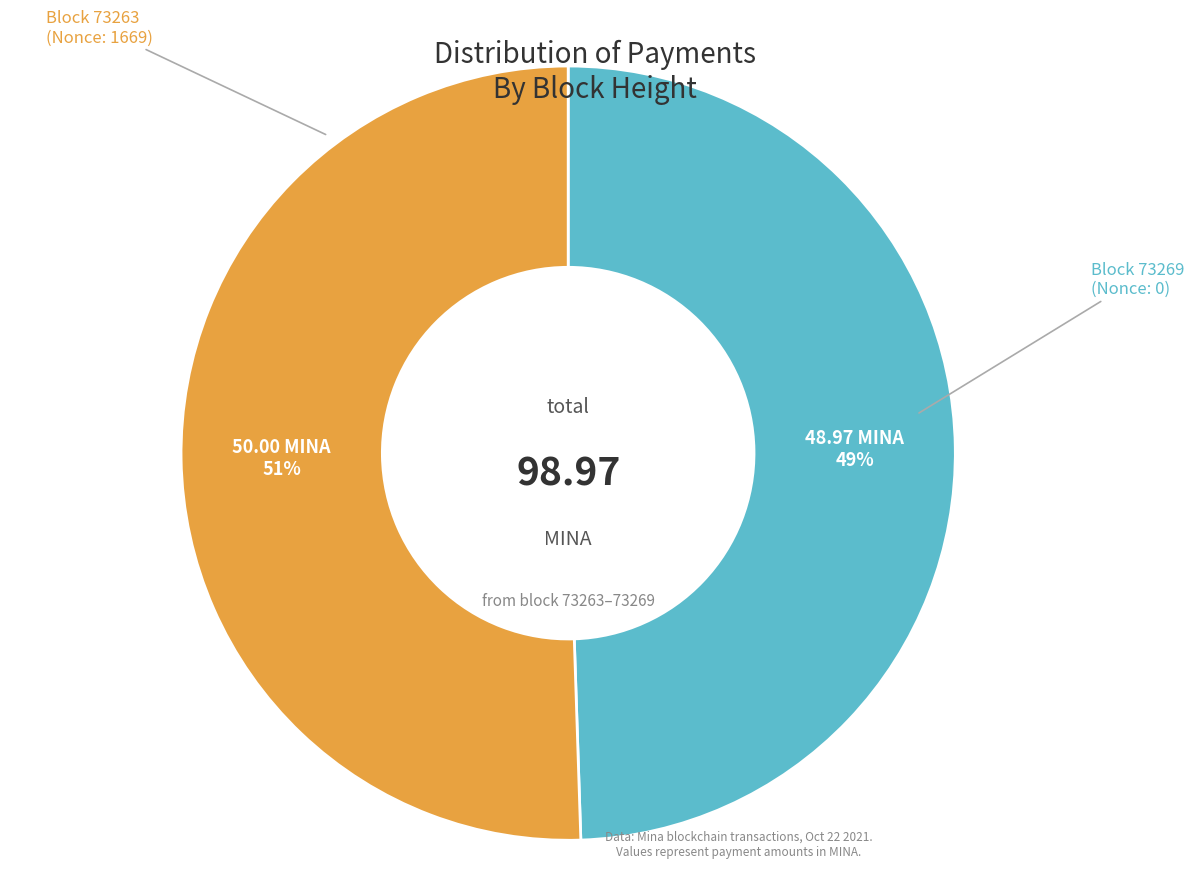

To the nearest percent, what is the average slice percentage?

50%